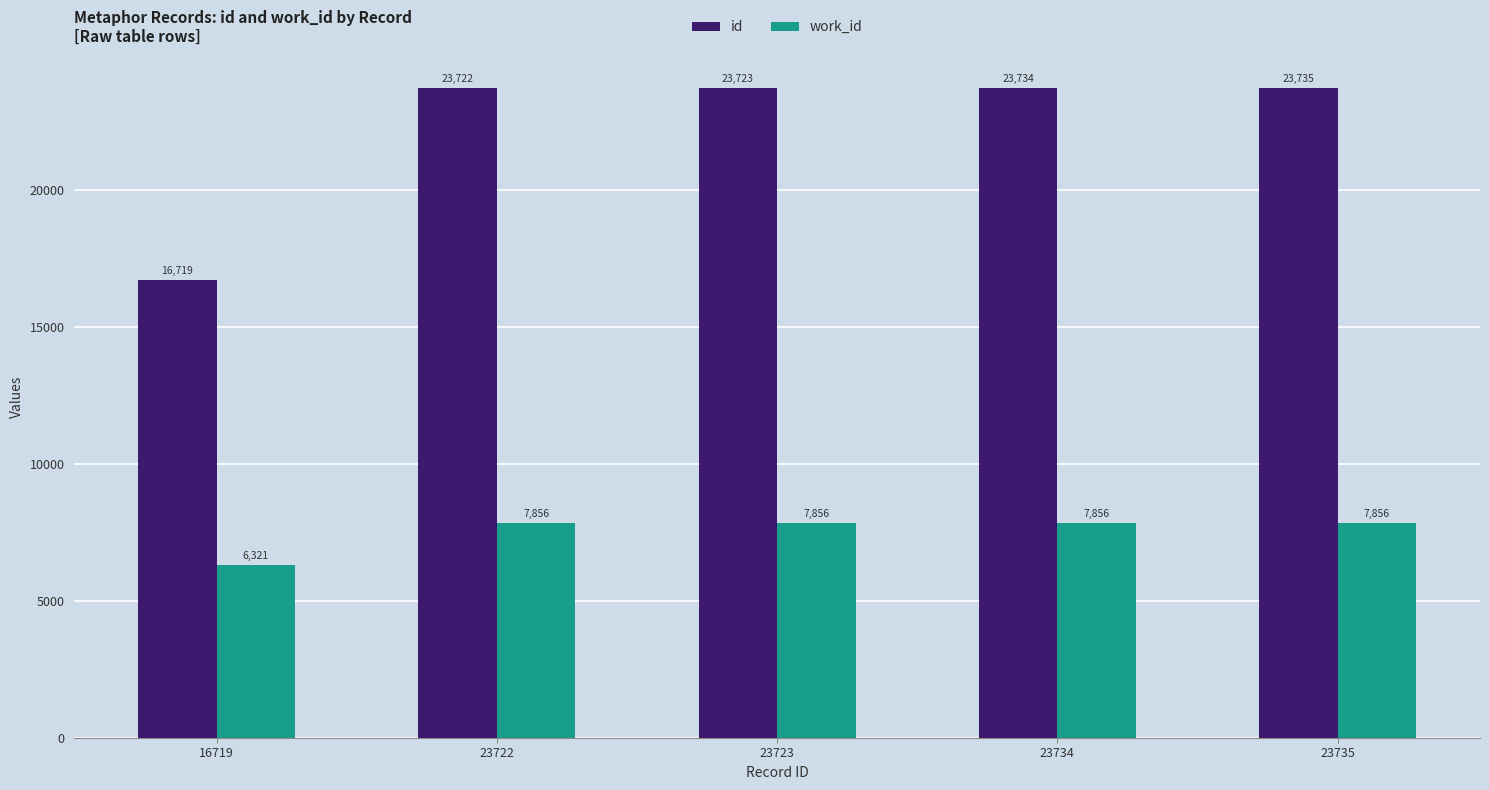

The work_id series shows 7856 at 23723. True or false?

True